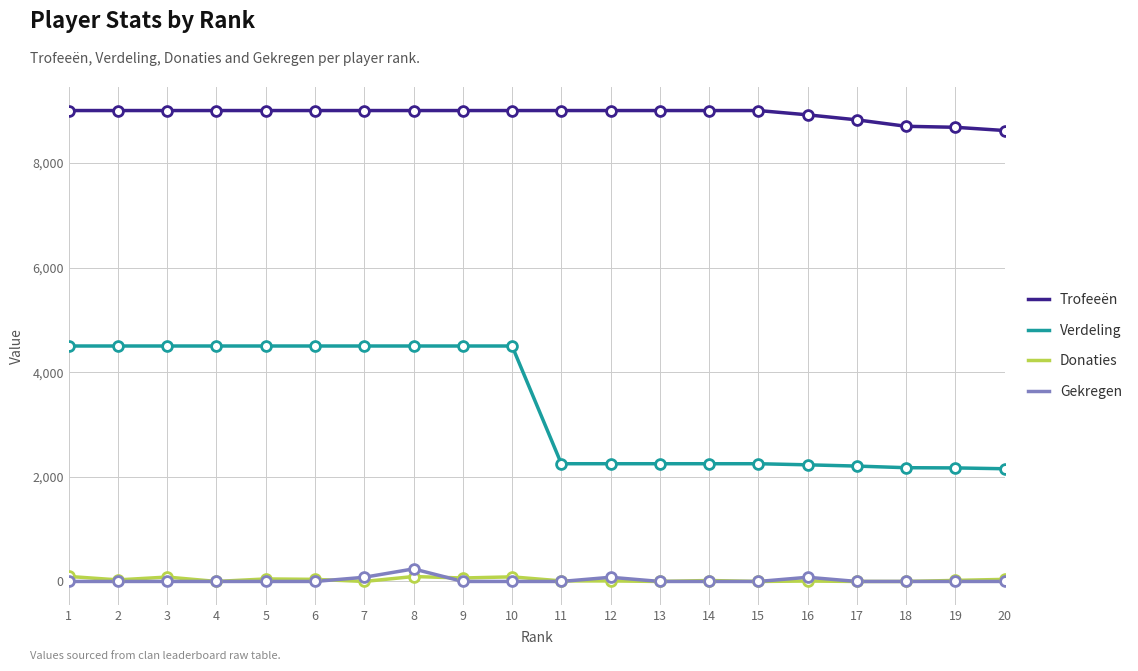

Between 7 and 18, which series saw the biggest shift?

Verdeling